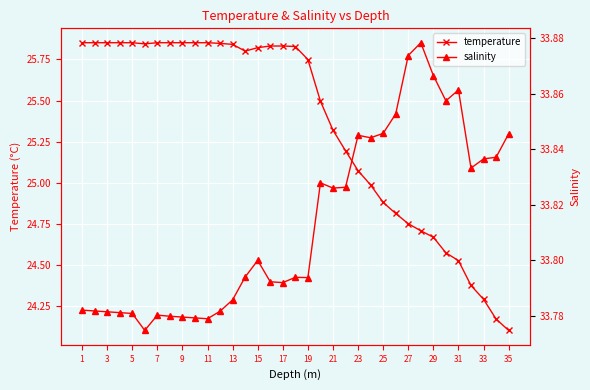

The temperature series shows 15.4 at 19. True or false?

False